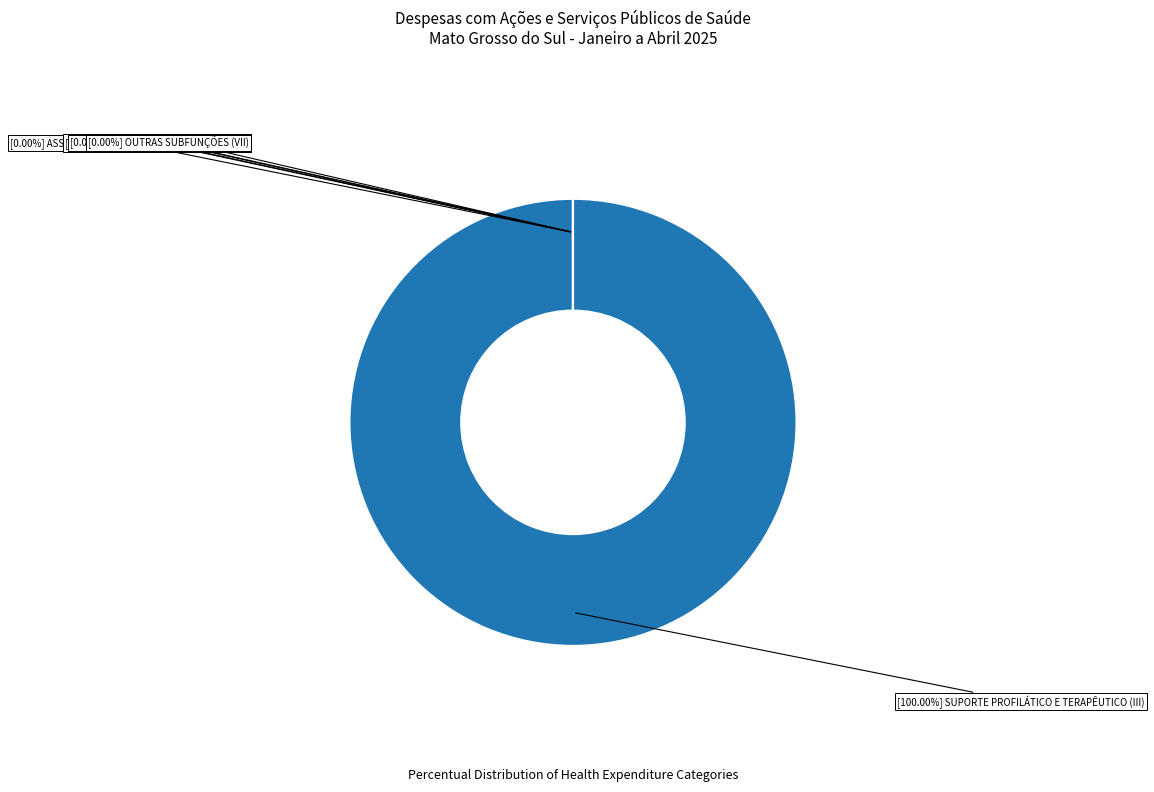

The VIGILÂNCIA SANITÁRIA (IV) slice represents 0% of the pie. True or false?

True